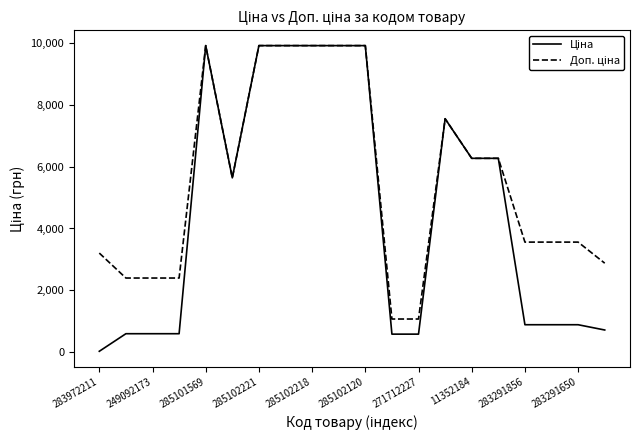

What is the minimum value for Ціна?

32.0